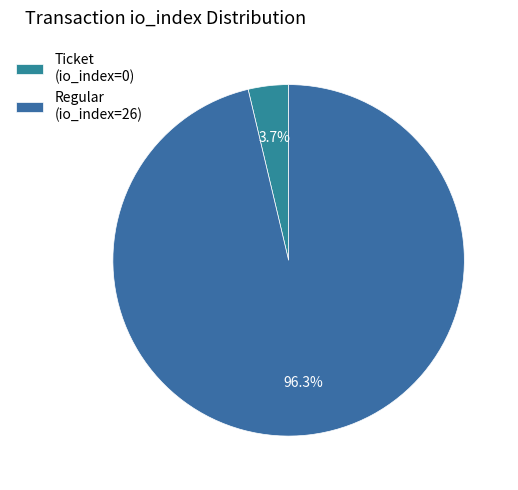

Is there any slice that represents more than half of the pie?

Yes